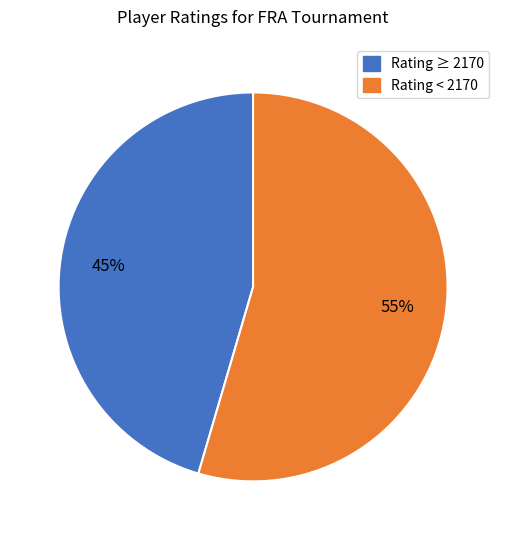

To the nearest percent, what is the average slice percentage?

50%